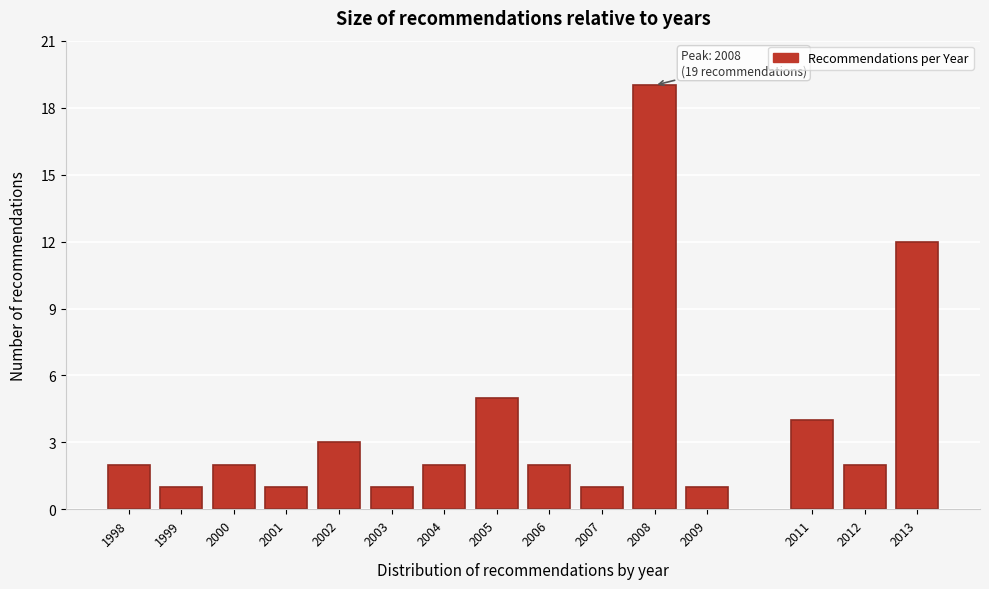

Reading left to right, what are all the values shown in this chart?

2	1	2	1	3	1	2	5	2	1	19	1	4	2	12